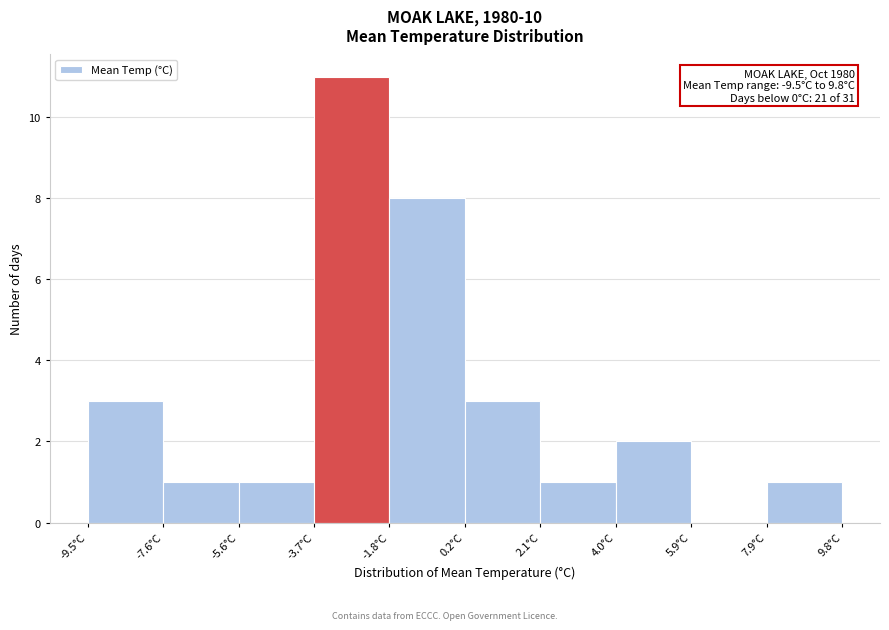

Over which range of the x-axis is the bar tallest?

-3.8 to -1.8